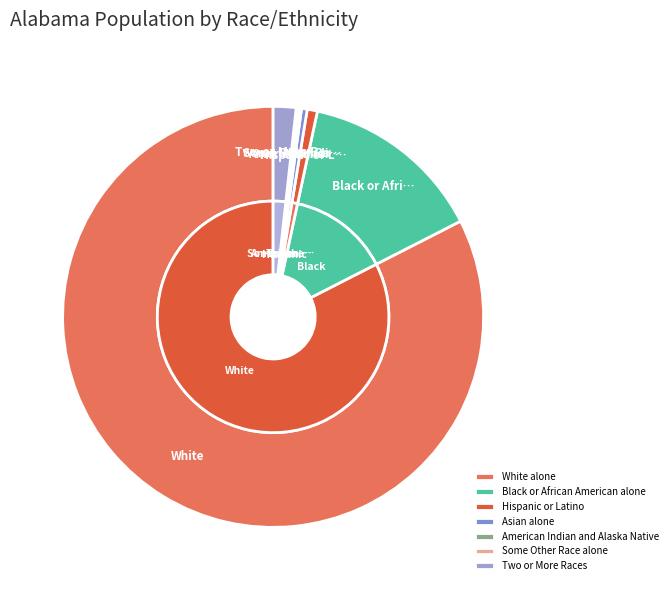

Which slice is the largest?

White alone